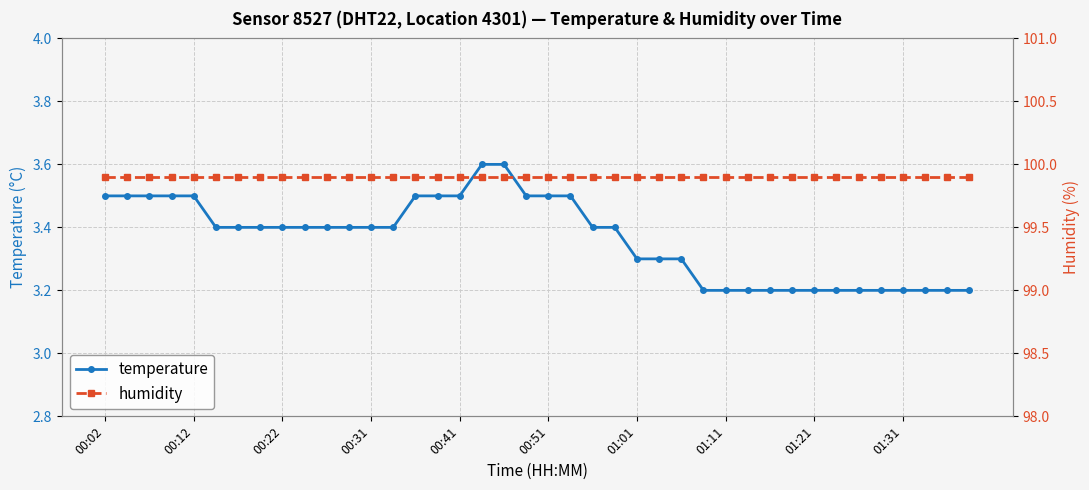

Which series has the largest range (max minus min)?

temperature